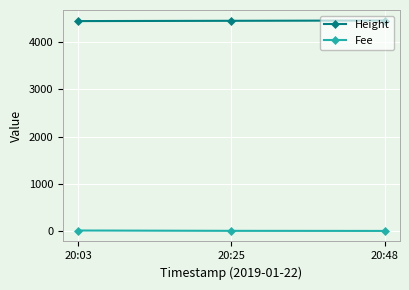

The Height series shows 6541.5 at 20:48. True or false?

False